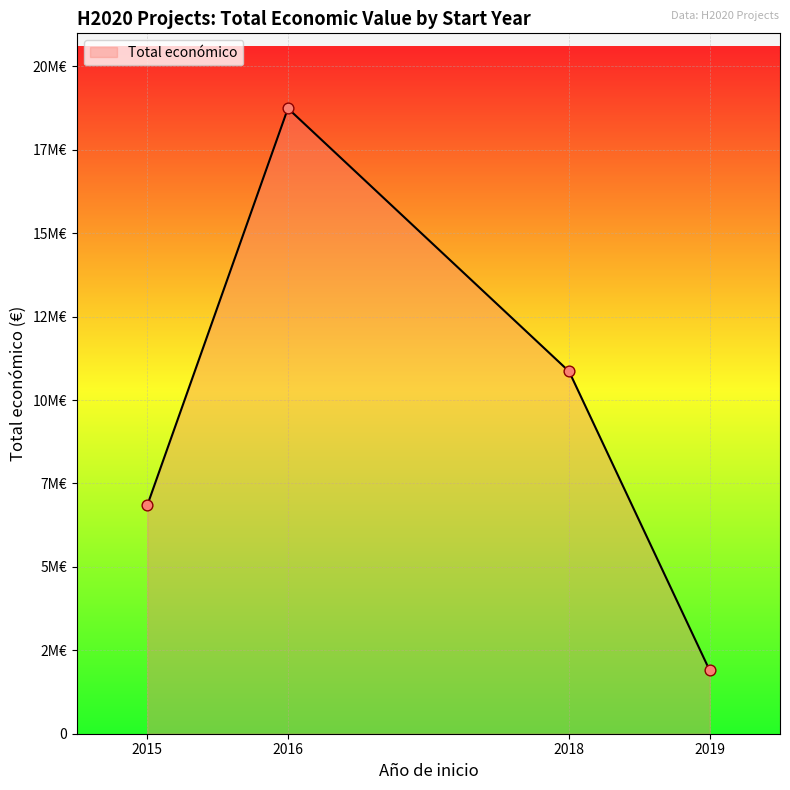

Does the chart have visible grid lines?

Yes